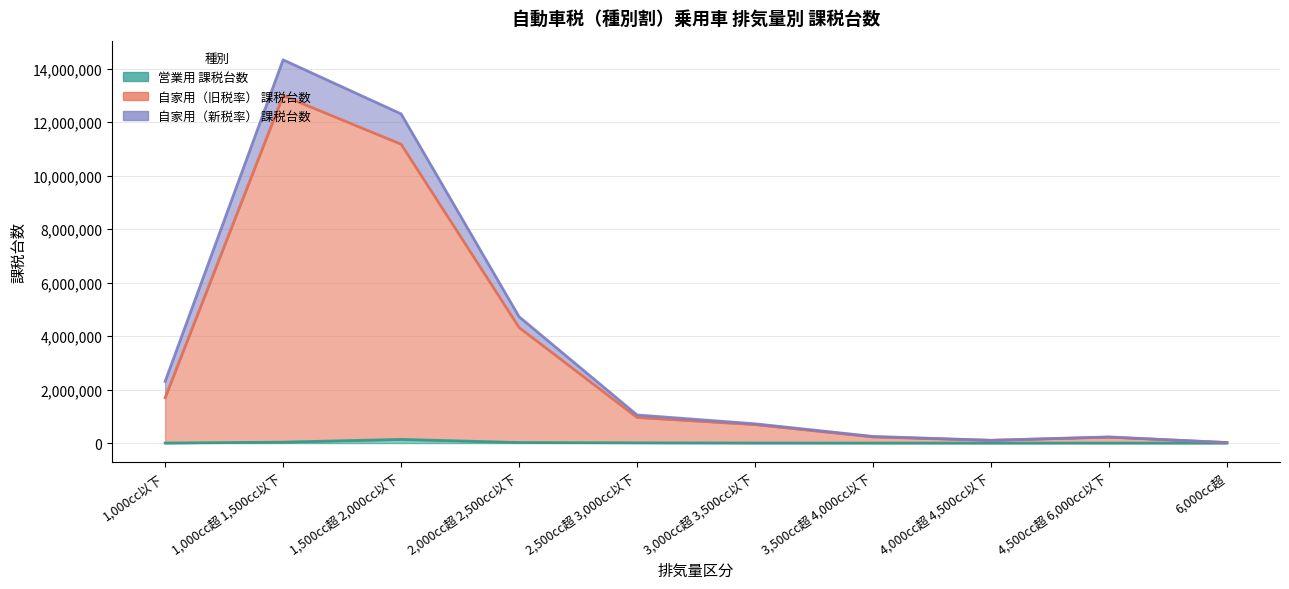

What is the value of the 自家用（旧税率） 課税台数 point at the 3rd from the left?

11180343